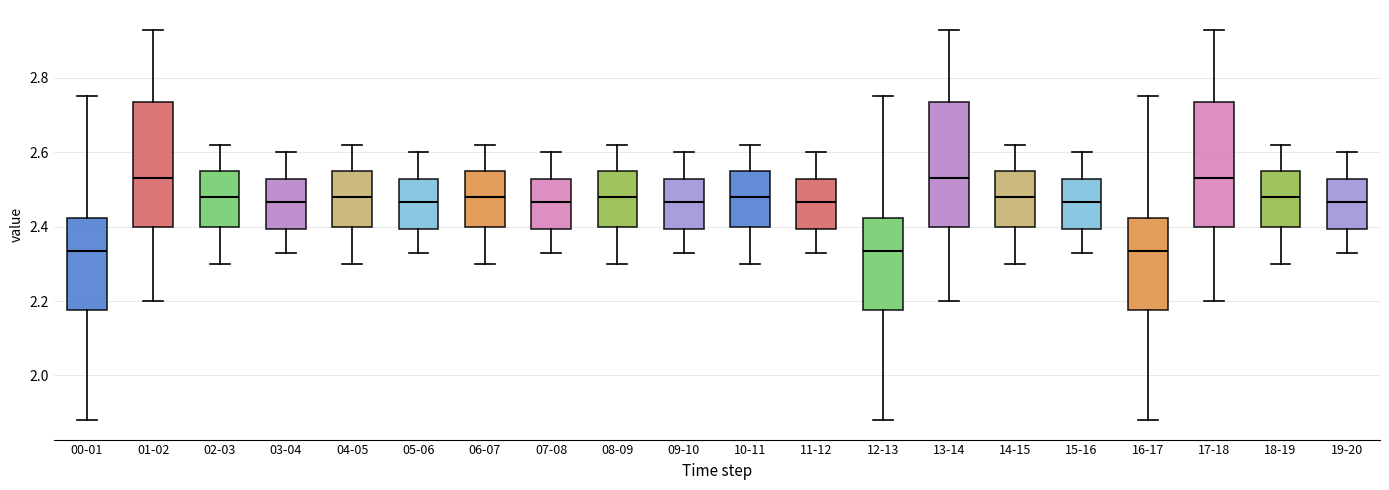

Where is the lower edge of the box for 18-19 on the y-axis? The values are not printed on the chart, so give them approximately, as read against the axis.

2.40